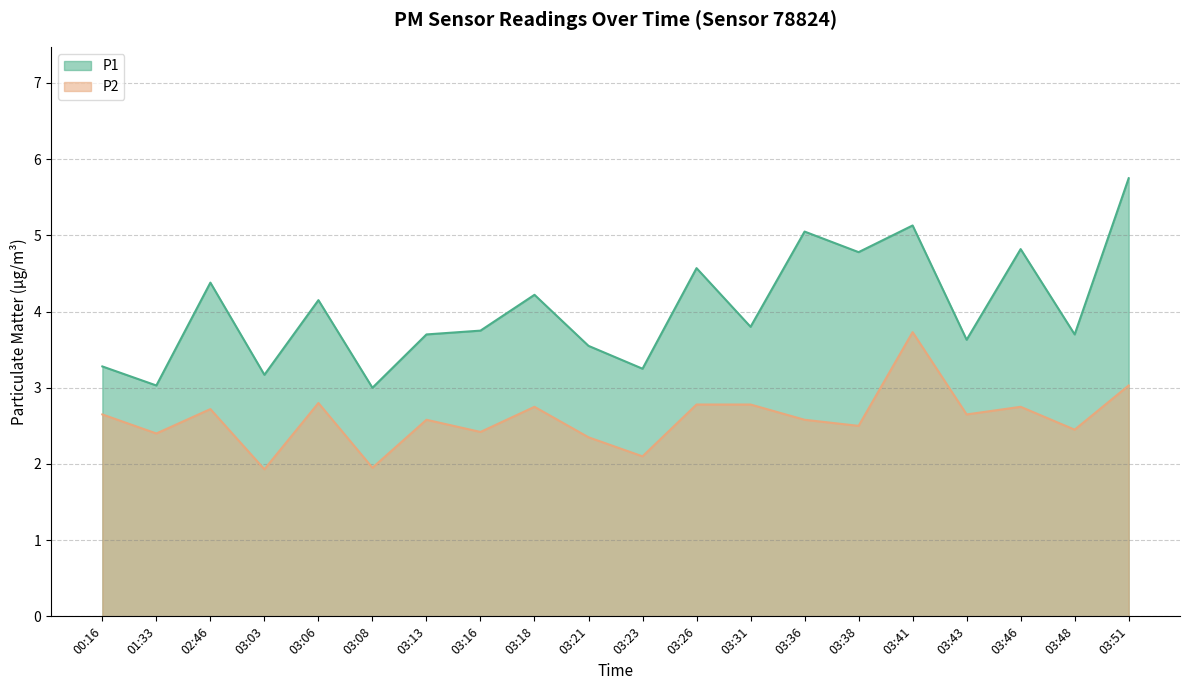

The value of P1 at 00:16 is 3.3. True or false?

True